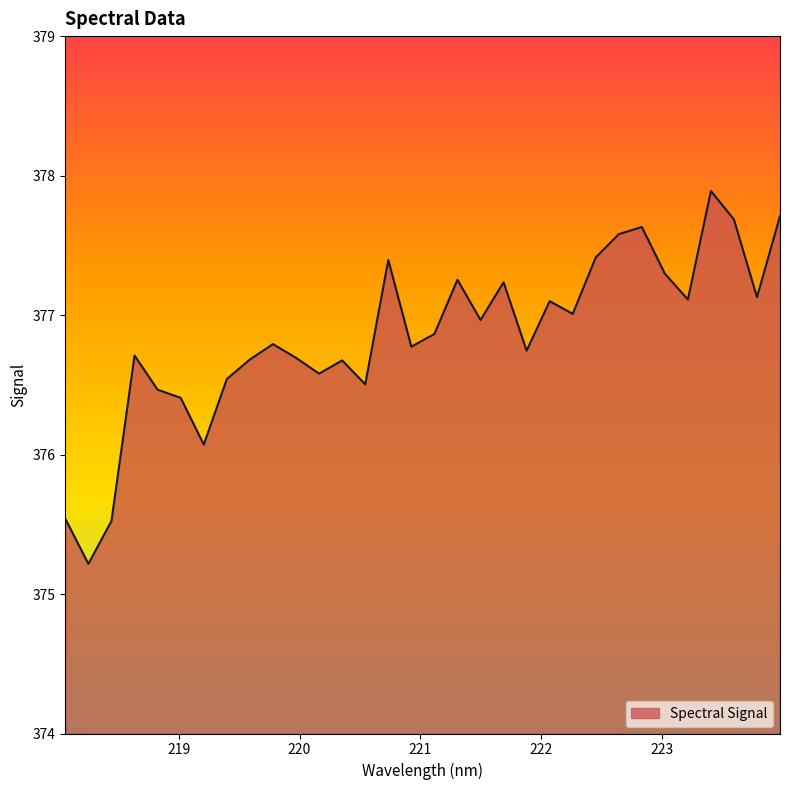

What is the minimum value shown in the chart?

375.2